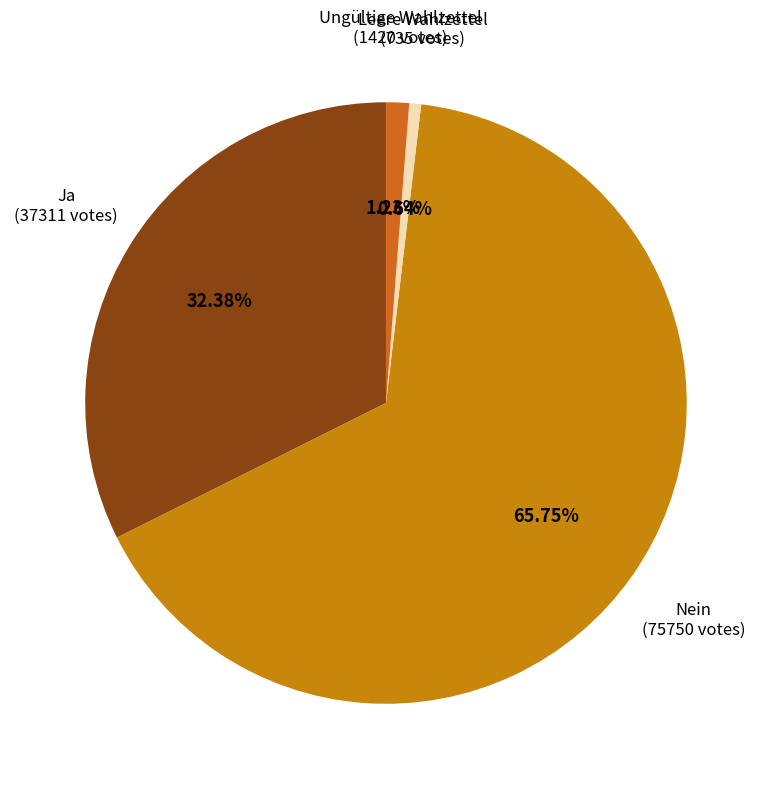

What is the majority slice?

Nein